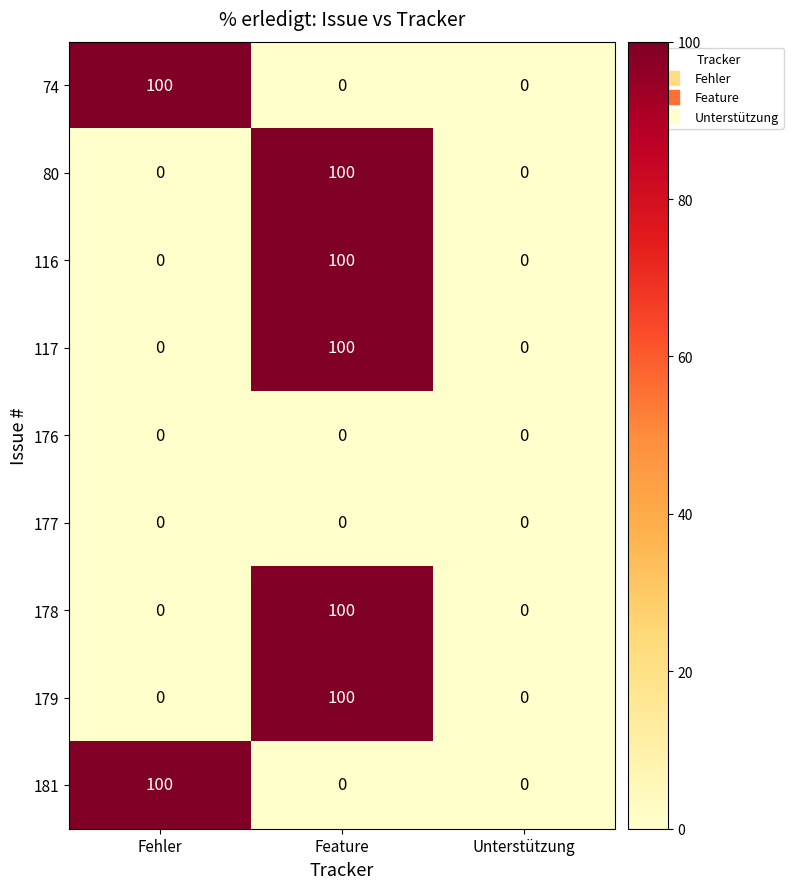

The 179 series shows 0 at Unterstützung. True or false?

True